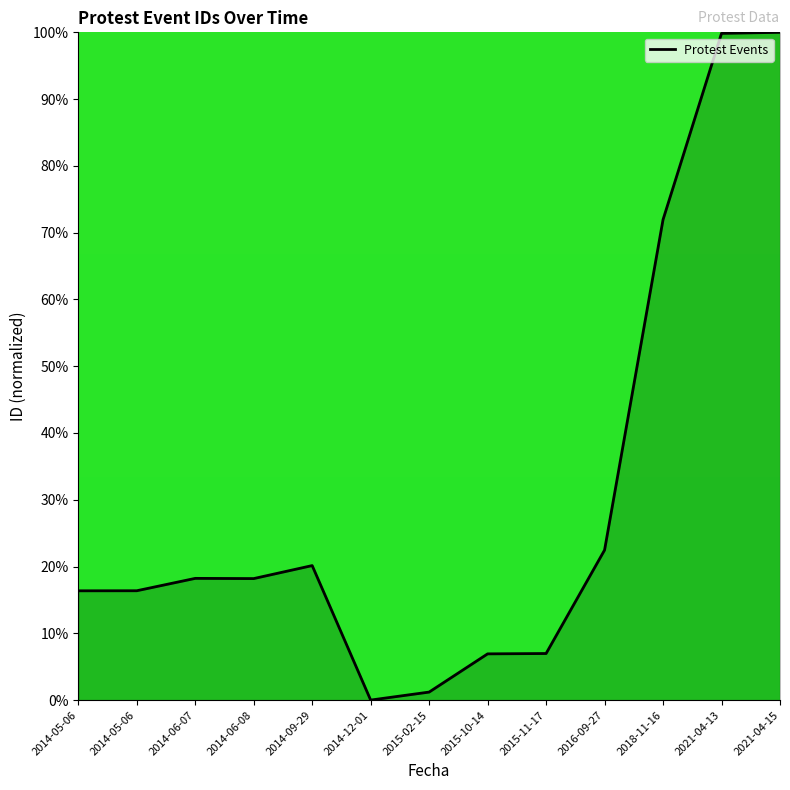

What is the approximate value at 2021-04-15?

100.0